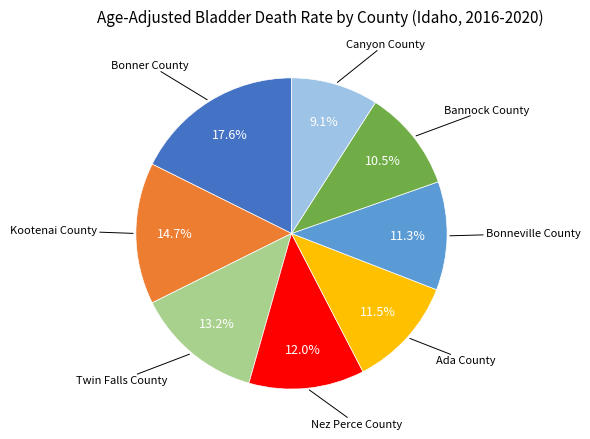

Is there any slice that represents more than half of the pie?

No